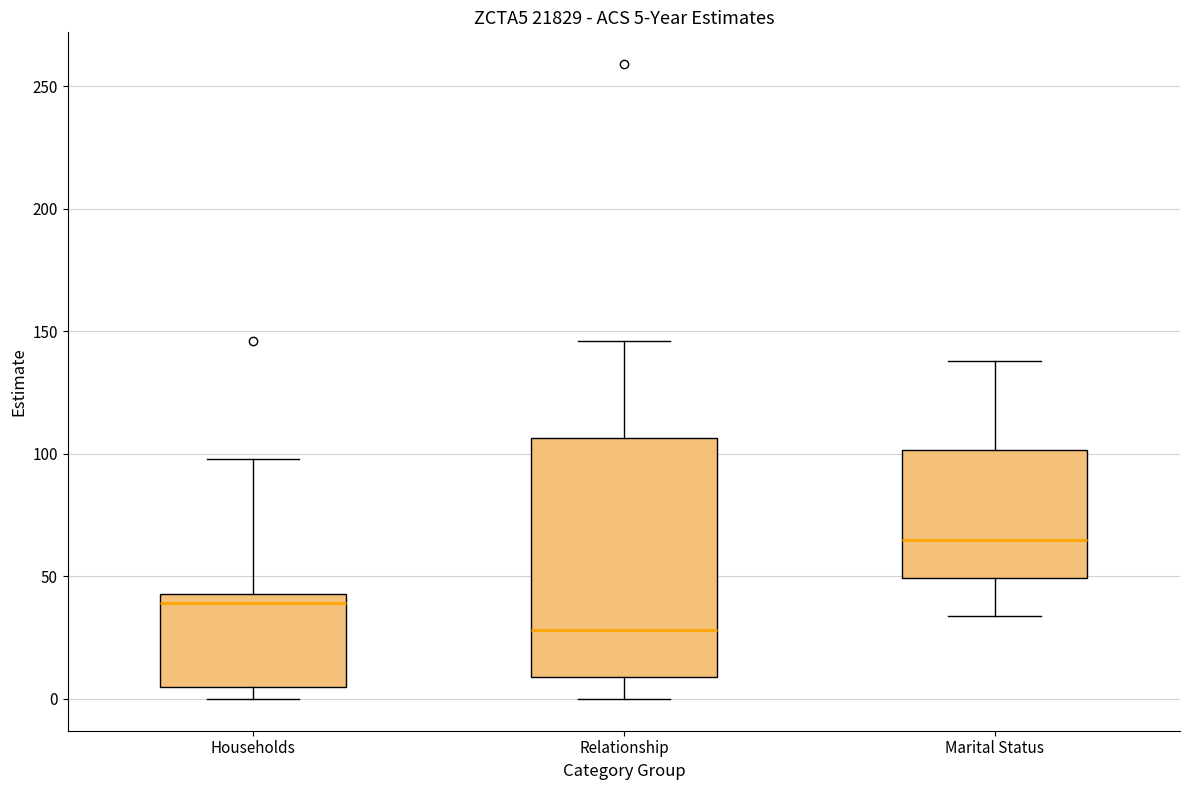

Which box's median line is the lowest?

Relationship